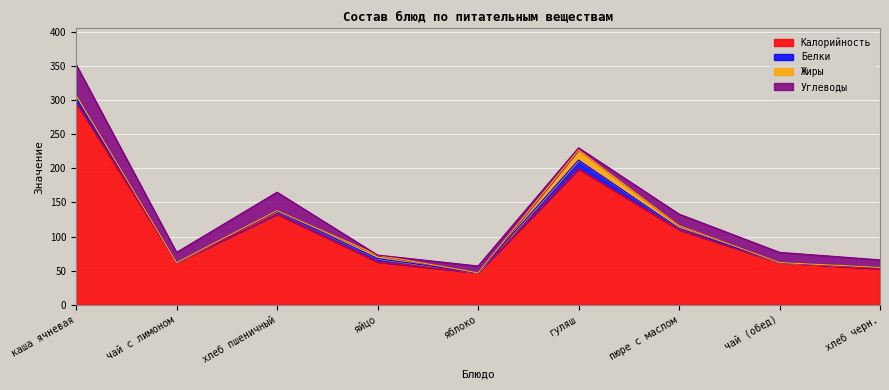

What is the total value across all series at чай (обед)?

77